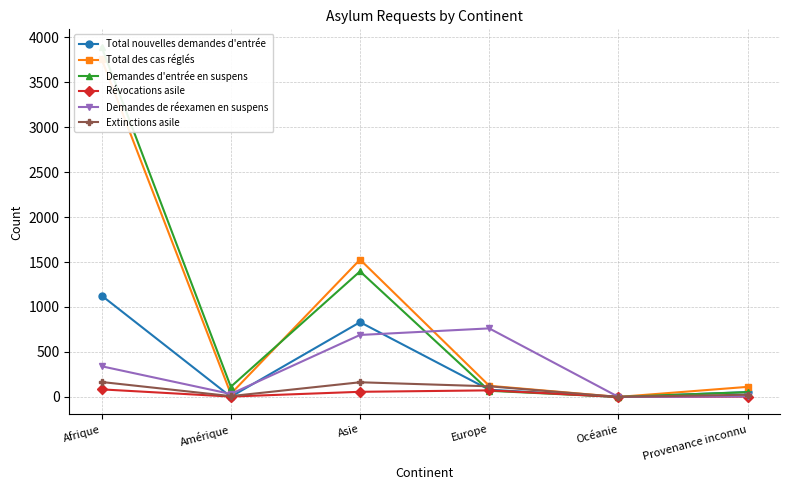

The Demandes de réexamen en suspens series shows 523 at Afrique. True or false?

False